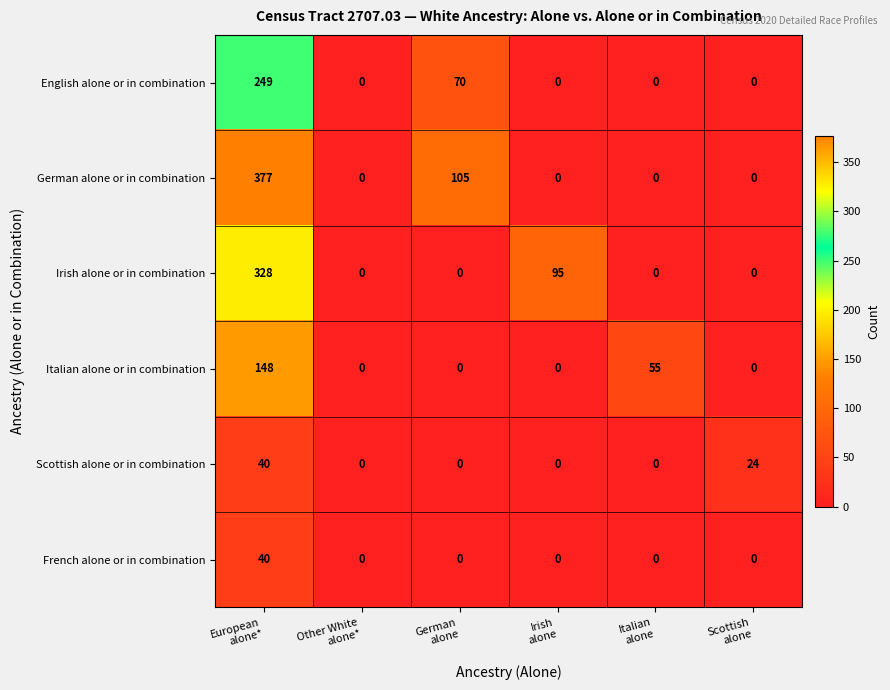

Count the number of data series in this chart.

6